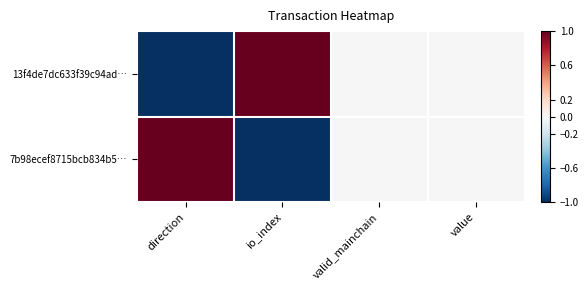

Which category has the lowest value across all series?

direction